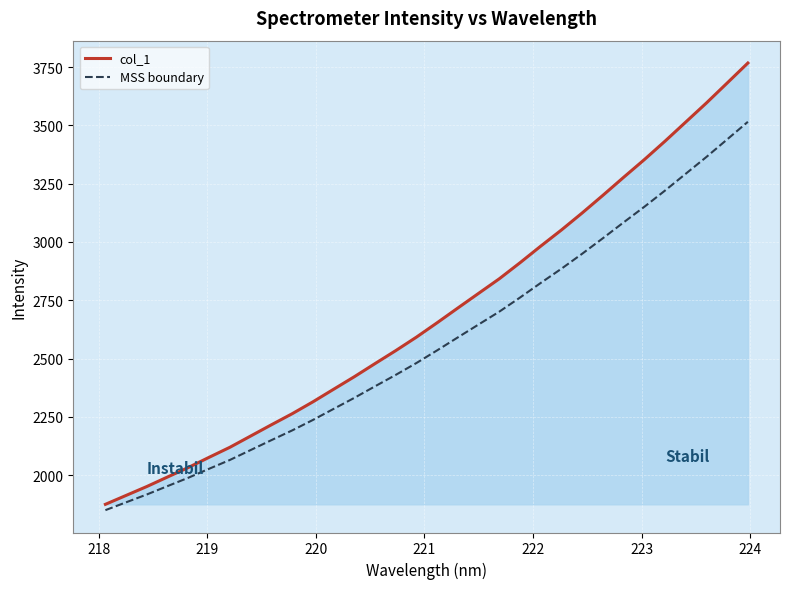

List the series in order of their peak value, lowest first.

MSS boundary, col_1